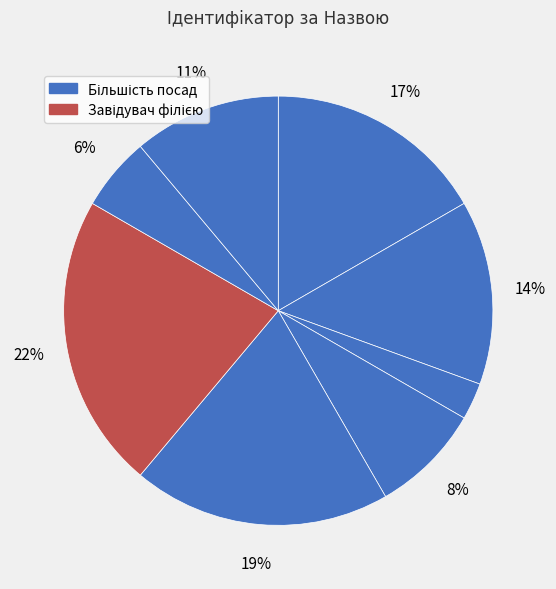

How many slices are in this pie chart?

8